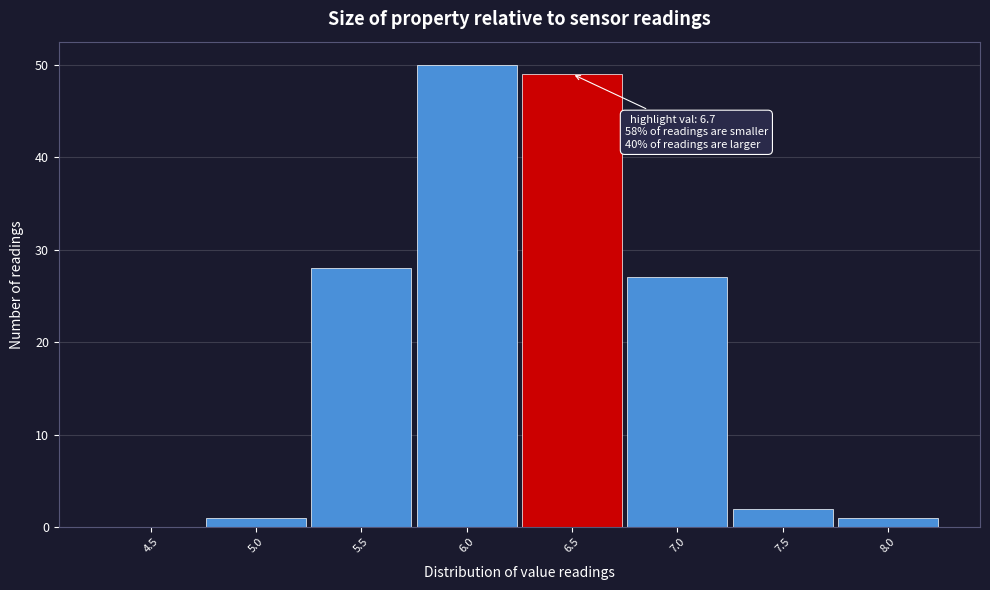

Reading left to right, what are all the values shown in this chart?

4.5=0	5.0=1	5.5=28	6.0=50	6.5=49	7.0=27	7.5=2	8.0=1